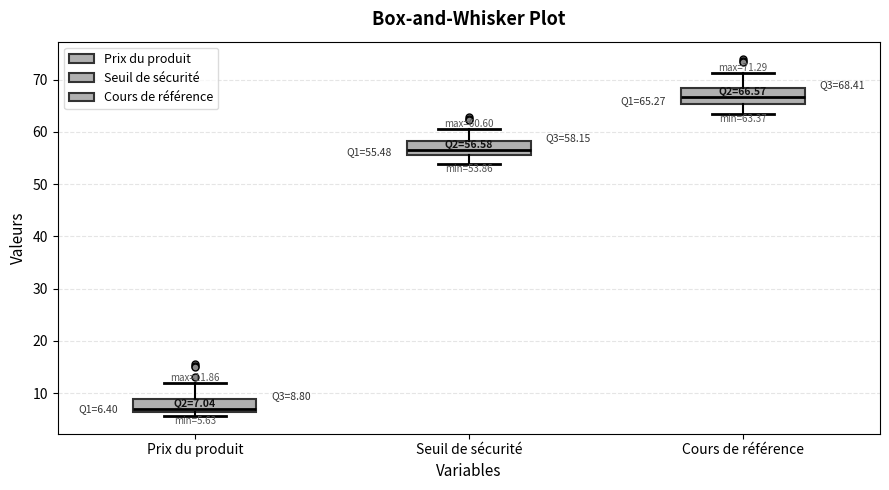

Which box has the lowest median line?

Prix du produit